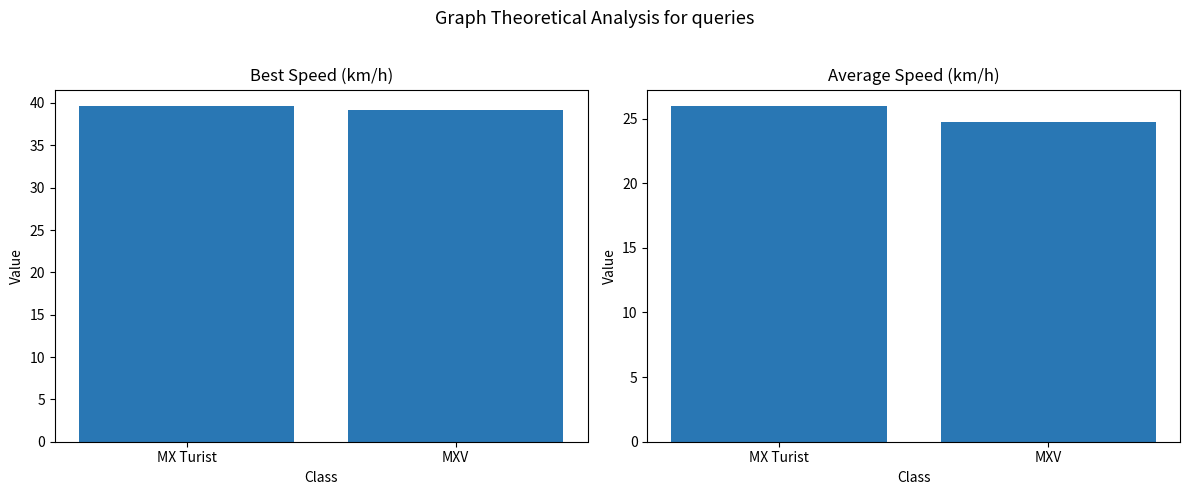

What is the sum of all Best Speed values?

78.8